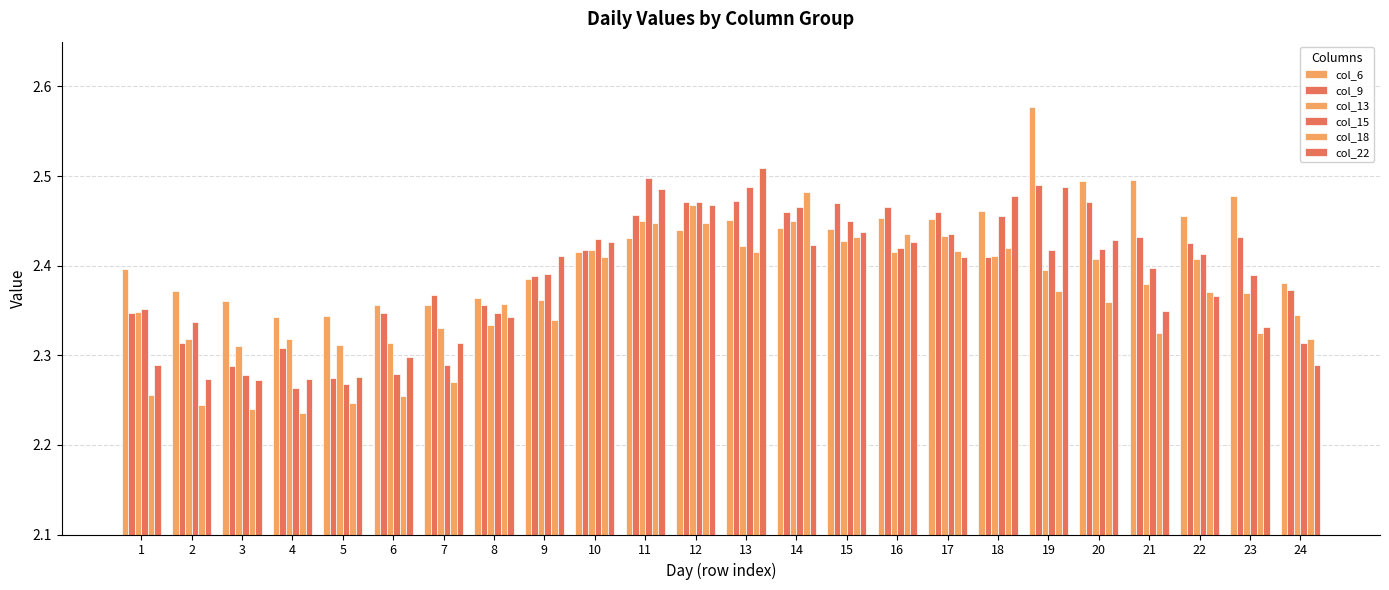

Rank the series at 23 from lowest to highest value.

col_18, col_22, col_13, col_15, col_9, col_6